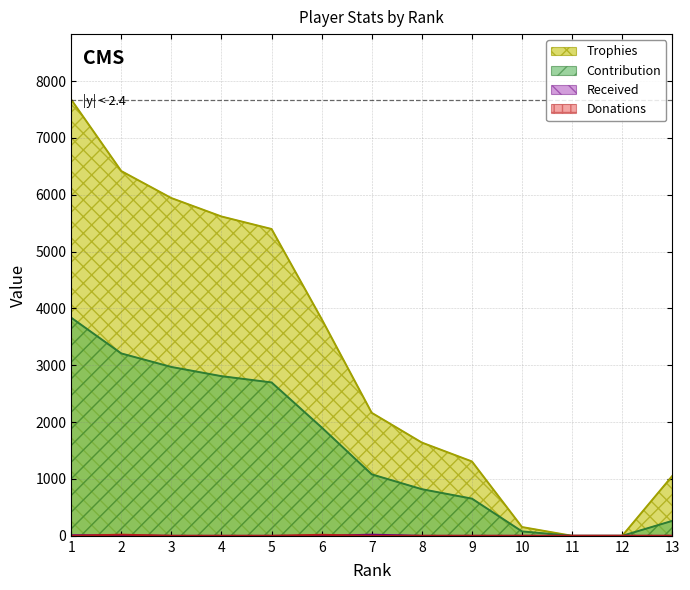

Reading left to right, what are all the values shown in this chart?

Trophies: 7674	6416	5941	5617	5397	3813	2163	1640	1308	154	0	0	1054
Contribution: 3837	3208	2970	2808	2698	1906	1081	820	654	77	0	0	263
Received: 10	8	0	0	0	0	20	0	0	0	0	0	0
Donations: 0	20	0	0	0	18	0	0	0	0	0	0	0